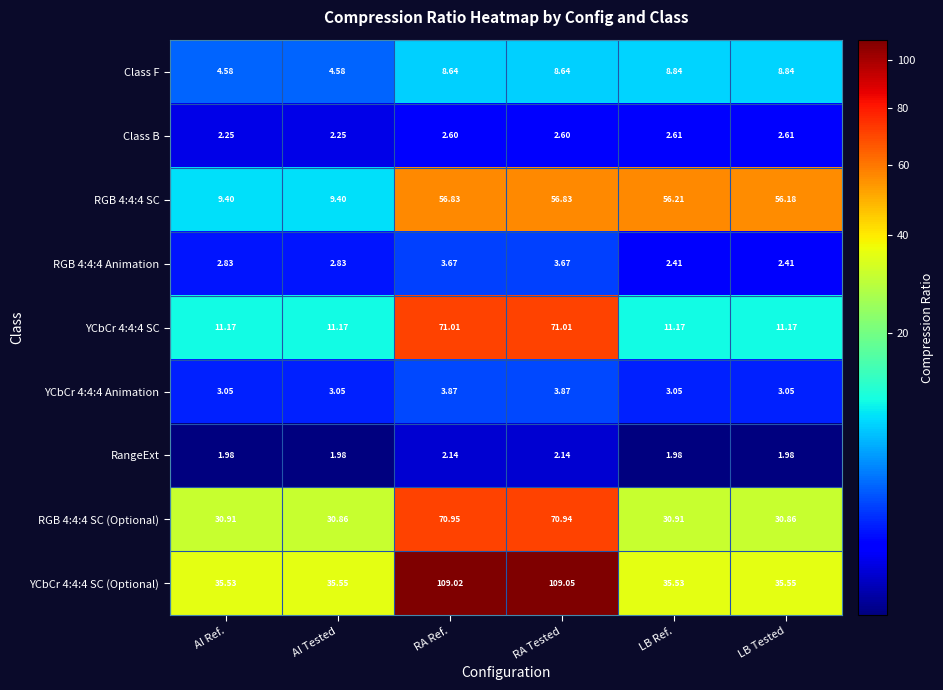

Which label corresponds to the largest value in the chart?

RA Tested